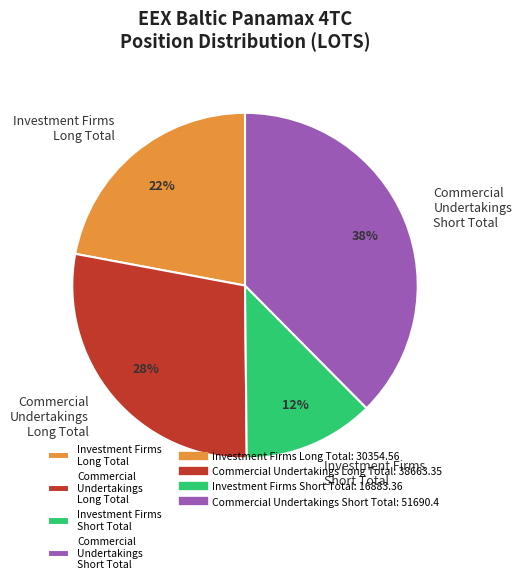

To the nearest percent, what percentage of the pie is Commercial Undertakings Long Total?

28%